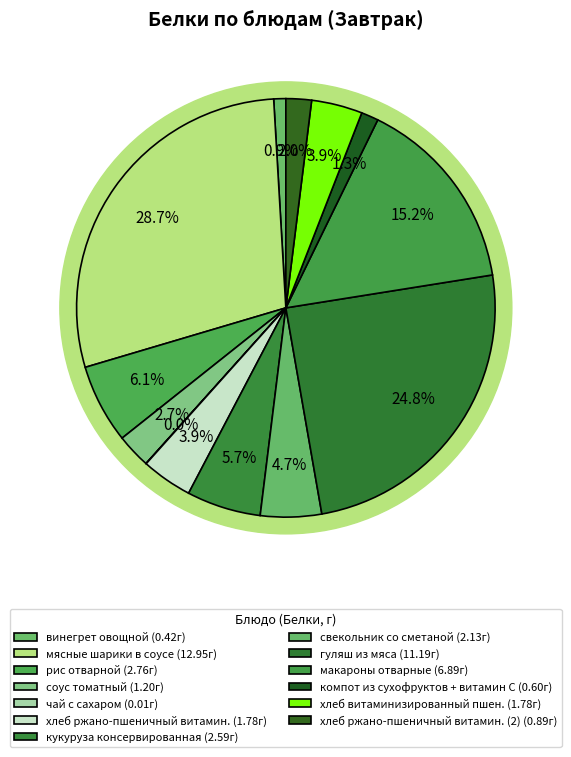

To the nearest percent, what is the difference between the хлеб ржано-пшеничный витамин. and рис отварной slice percentages?

2%